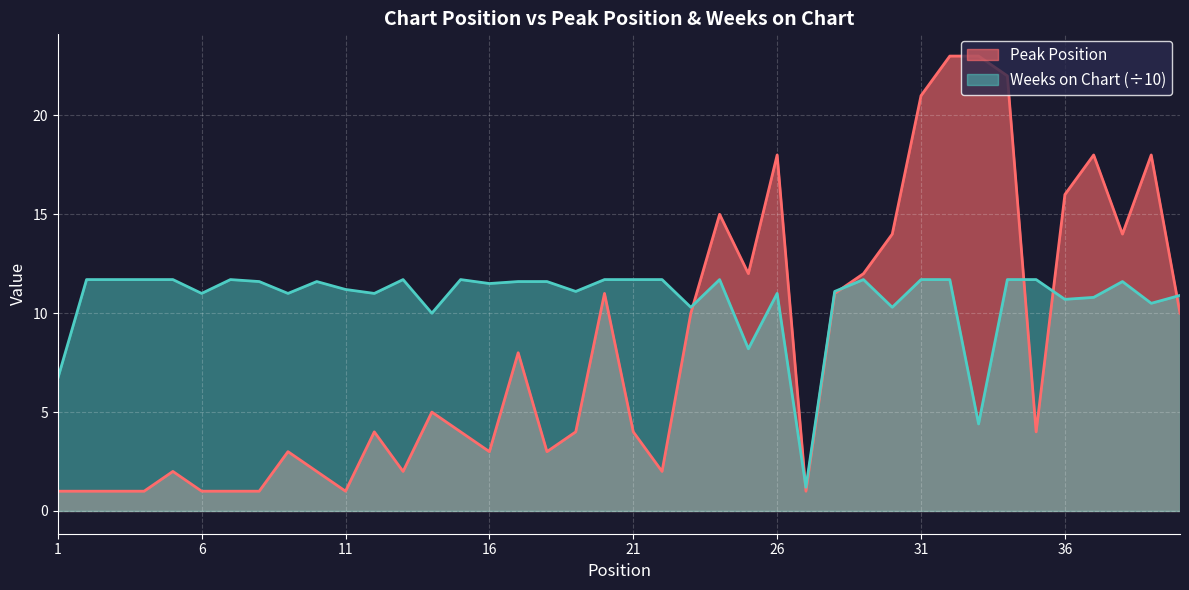

How many lines are shown in the chart?

2